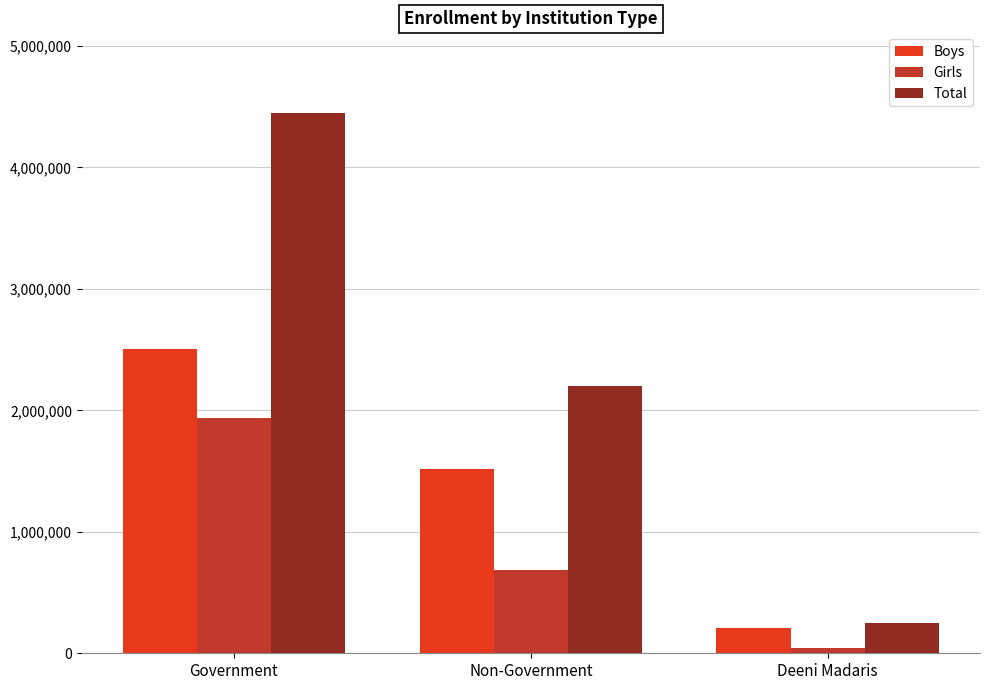

Reading right to left, extract all data points from this chart.

Boys: 209169	1520805	2505891
Girls: 40835	683442	1939131
Total: 250004	2204247	4445022